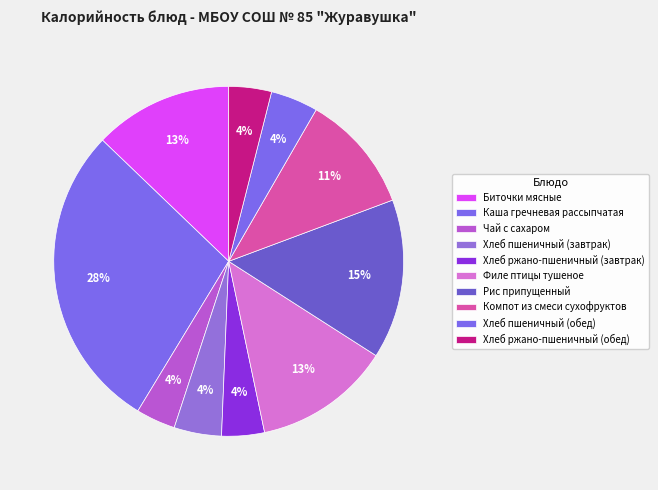

Which category has the biggest portion of the pie?

Каша гречневая рассыпчатая